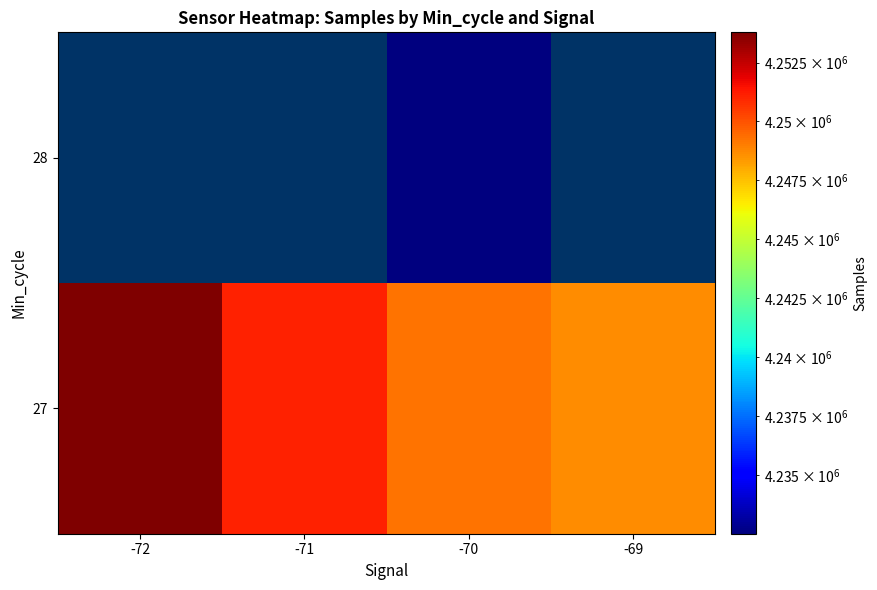

Which label corresponds to the largest value in the chart?

-72